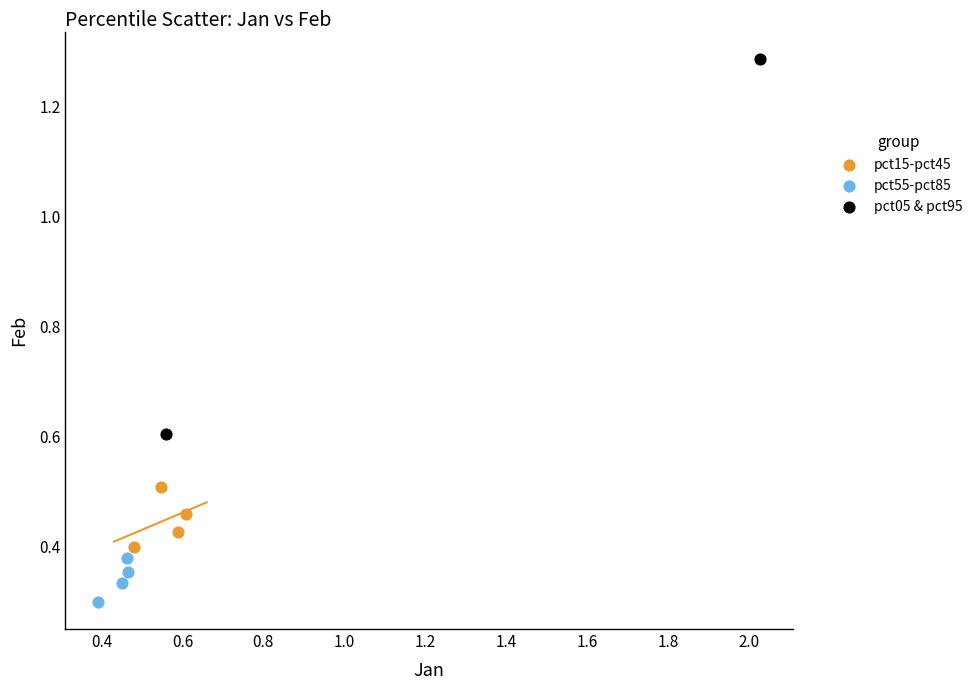

Which series contains the lowest Y value?

pct55-pct85